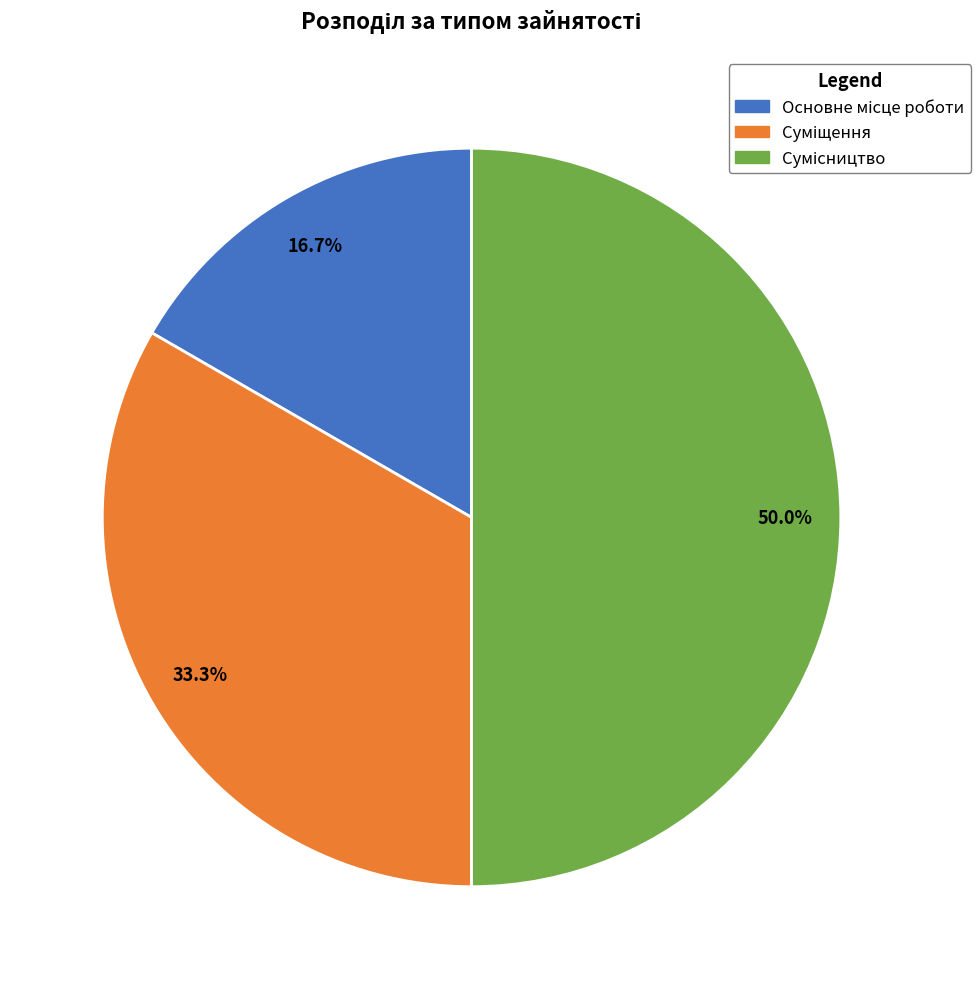

Which has a higher value, Основне місце роботи or Суміщення?

Суміщення